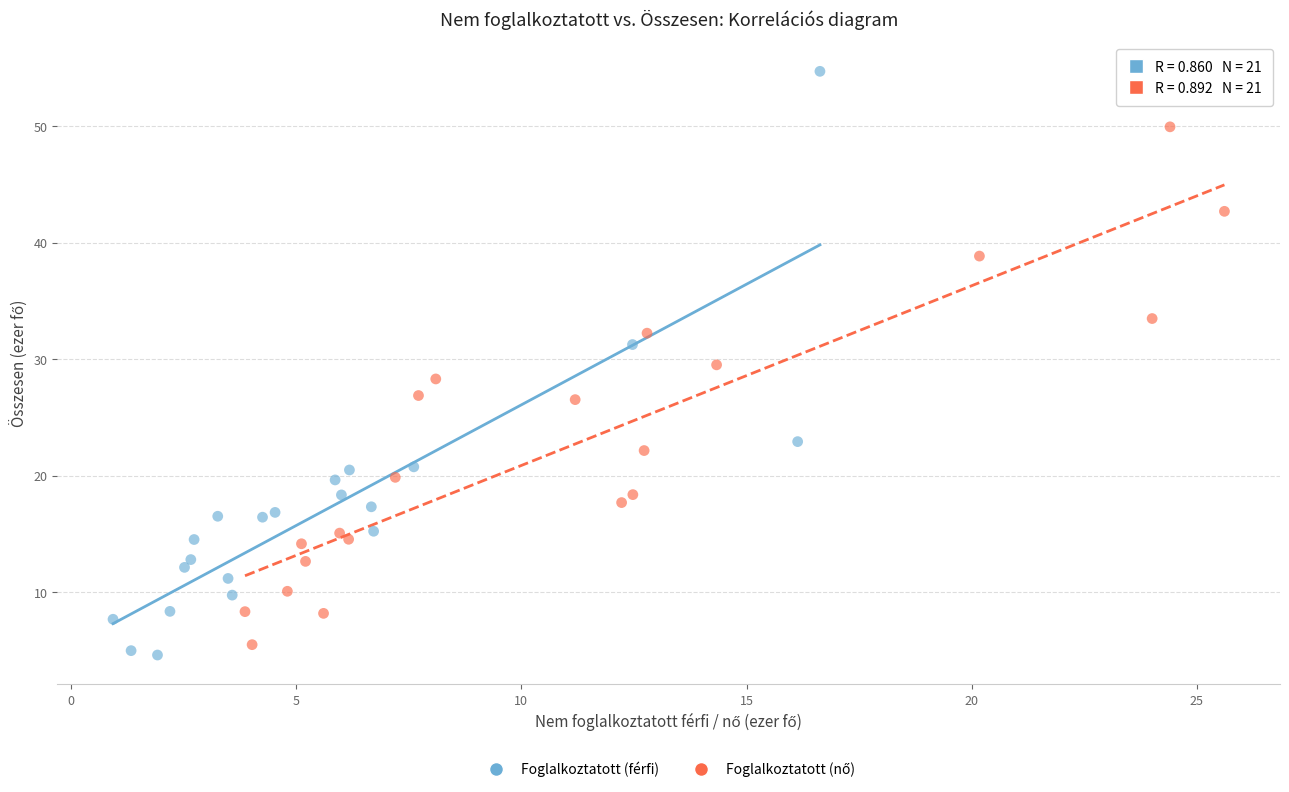

Which series reaches the maximum Y coordinate?

Foglalkoztatott (férfi)